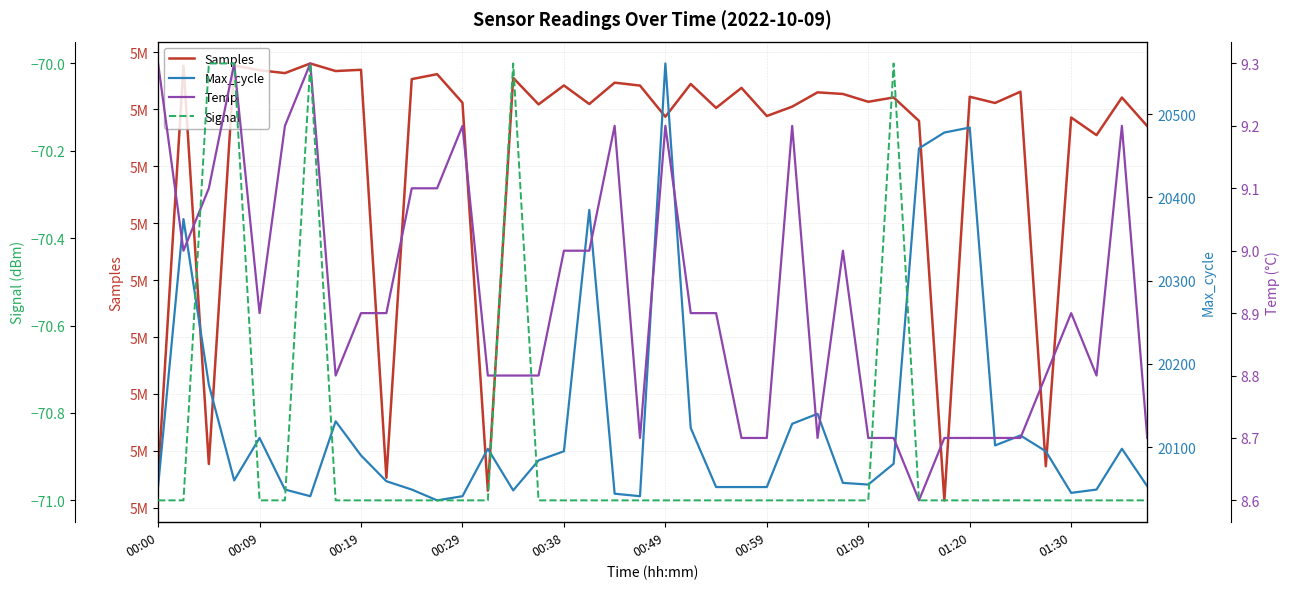

What is the value of the Temp point at the 23rd from the left?

8.9